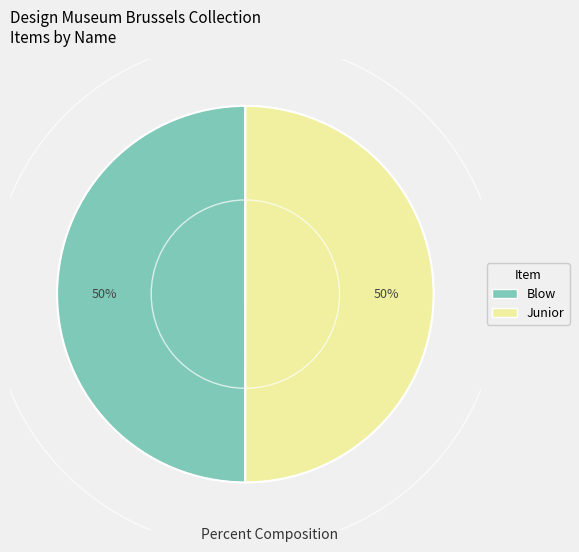

To the nearest percent, what percentage of the pie is Junior?

50%